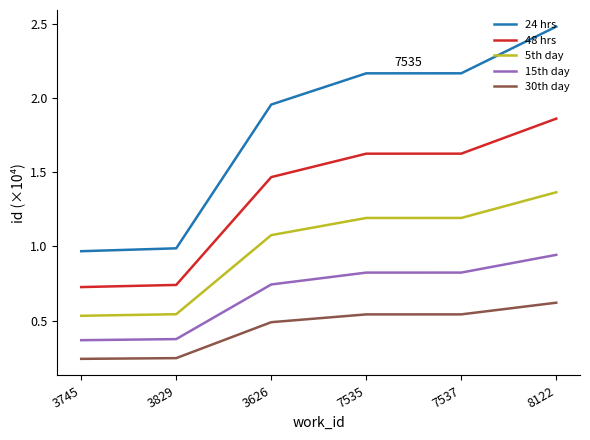

List the series in order of their overall mean, highest first.

24 hrs, 48 hrs, 5th day, 15th day, 30th day